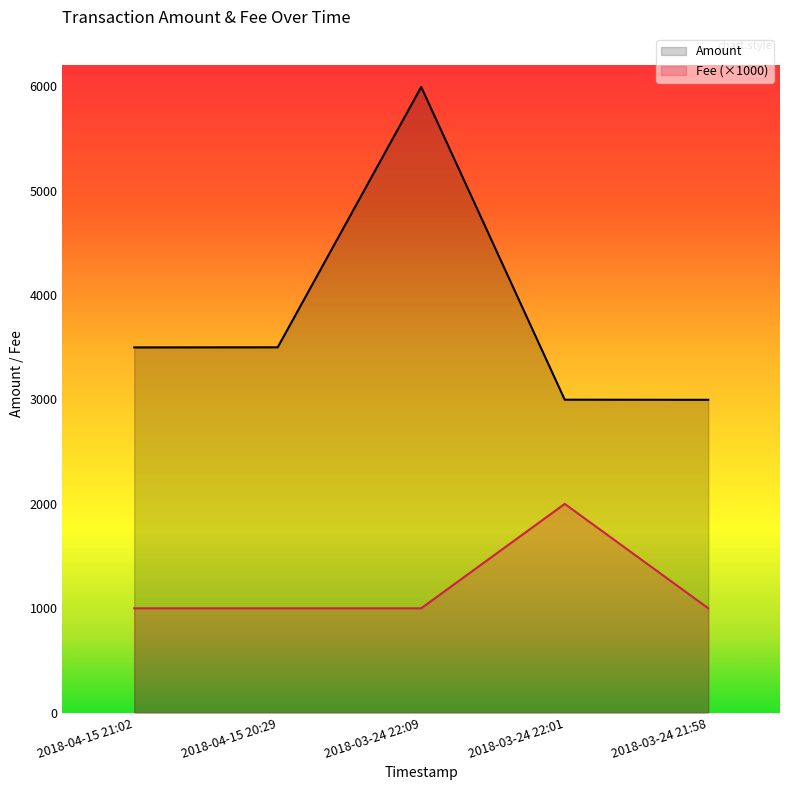

Which has a higher value, 2018-04-15 21:02 or 2018-03-24 22:01?

2018-04-15 21:02